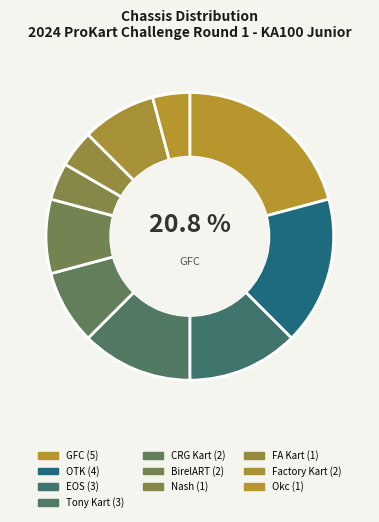

Count the number of slices in the pie.

10